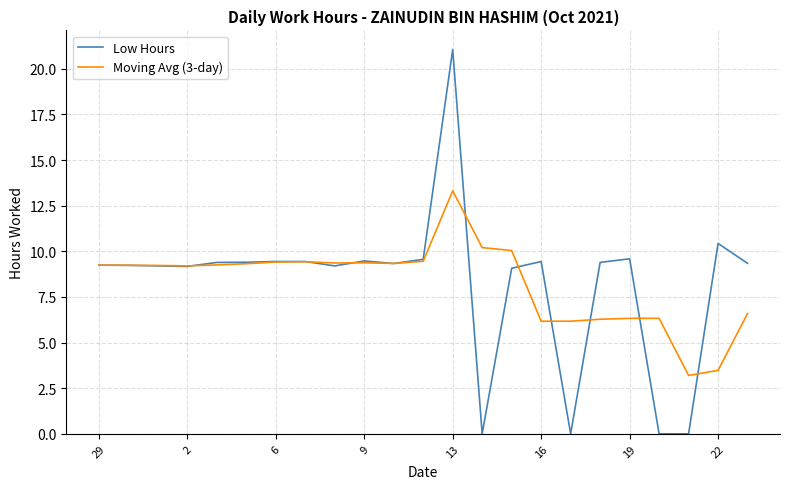

Does the chart display data point markers on the line(s)?

No